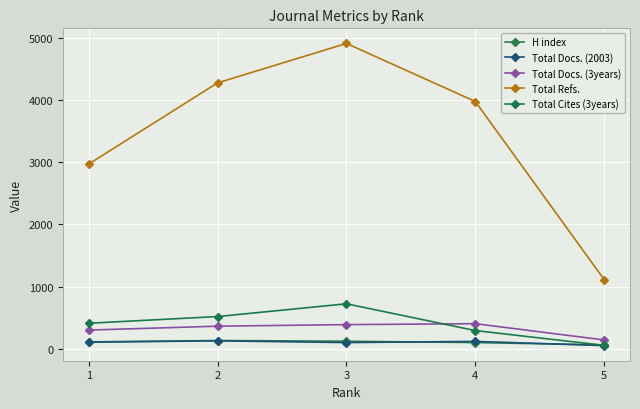

What is the greatest value displayed?

4915